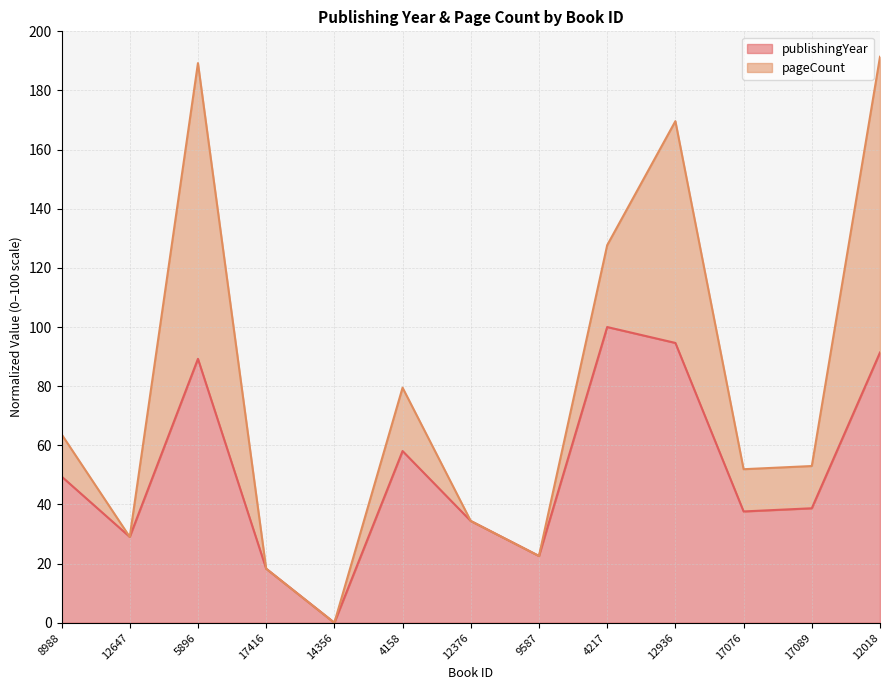

What is the difference between the values at 14356 and 12936?

94.6